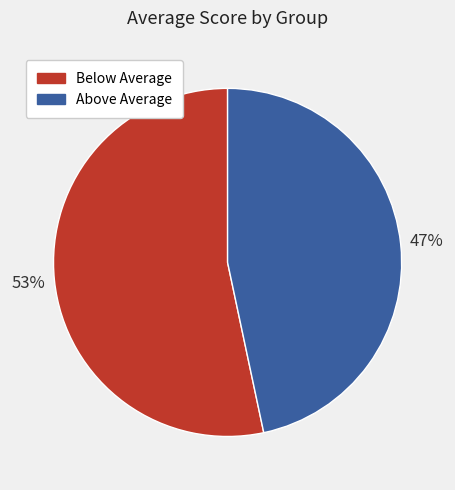

Is there any slice that represents more than half of the pie?

Yes